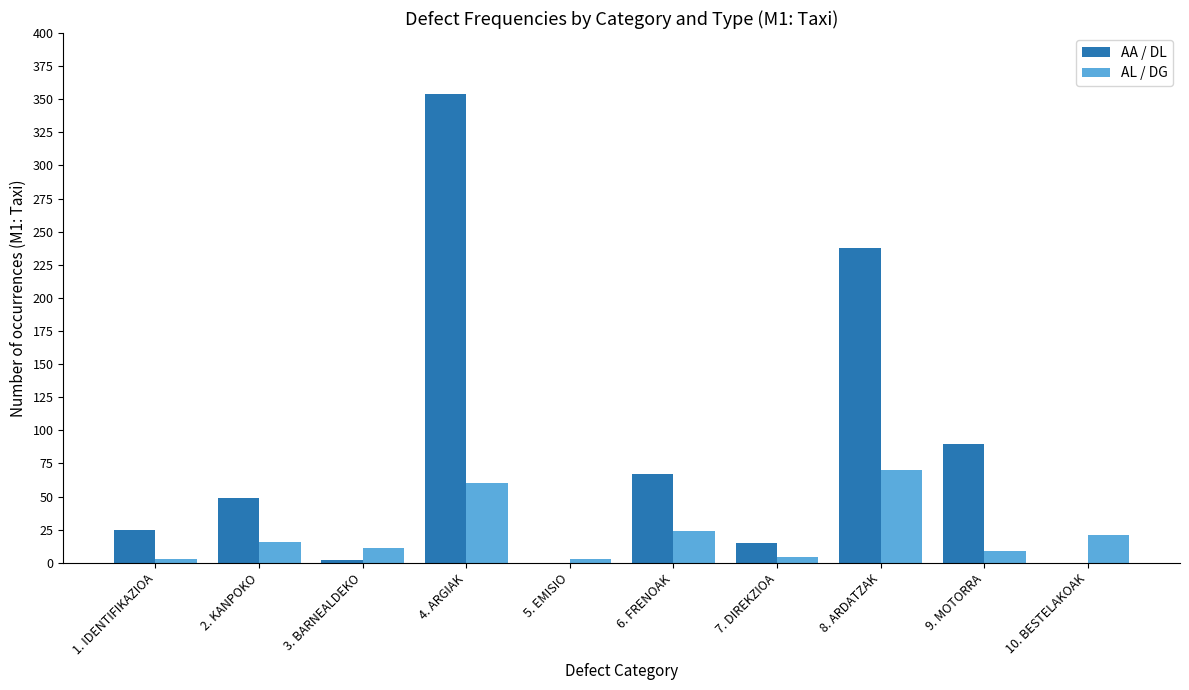

What is the average value of the AA / DL series?

84